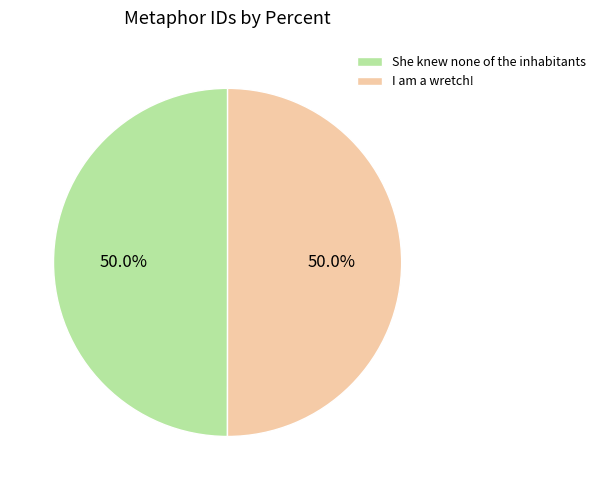

How much of the chart is everything except She knew none of the inhabitants?

50.0%